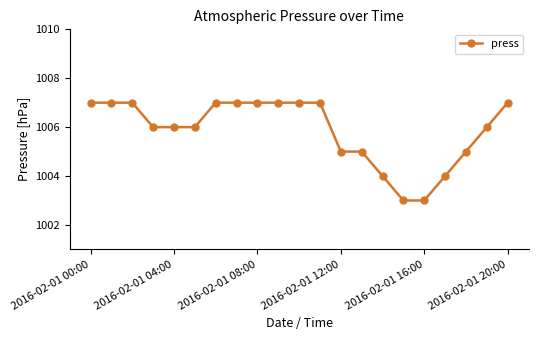

What is the value of the 21st point from the left?

1007